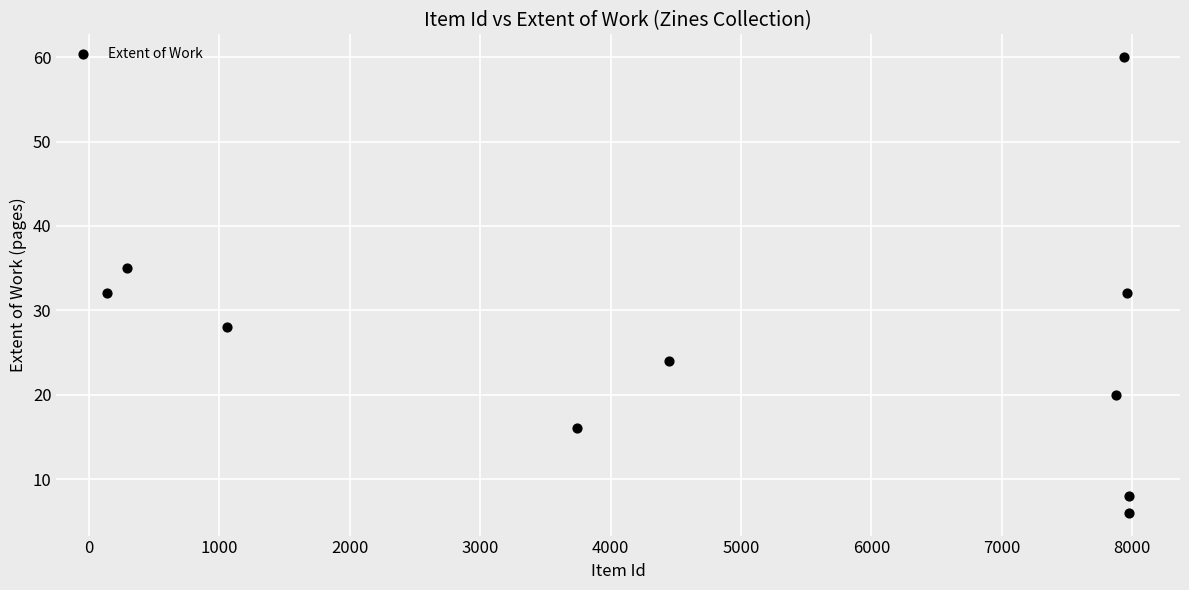

What is the range of Y values (max minus min)?

54